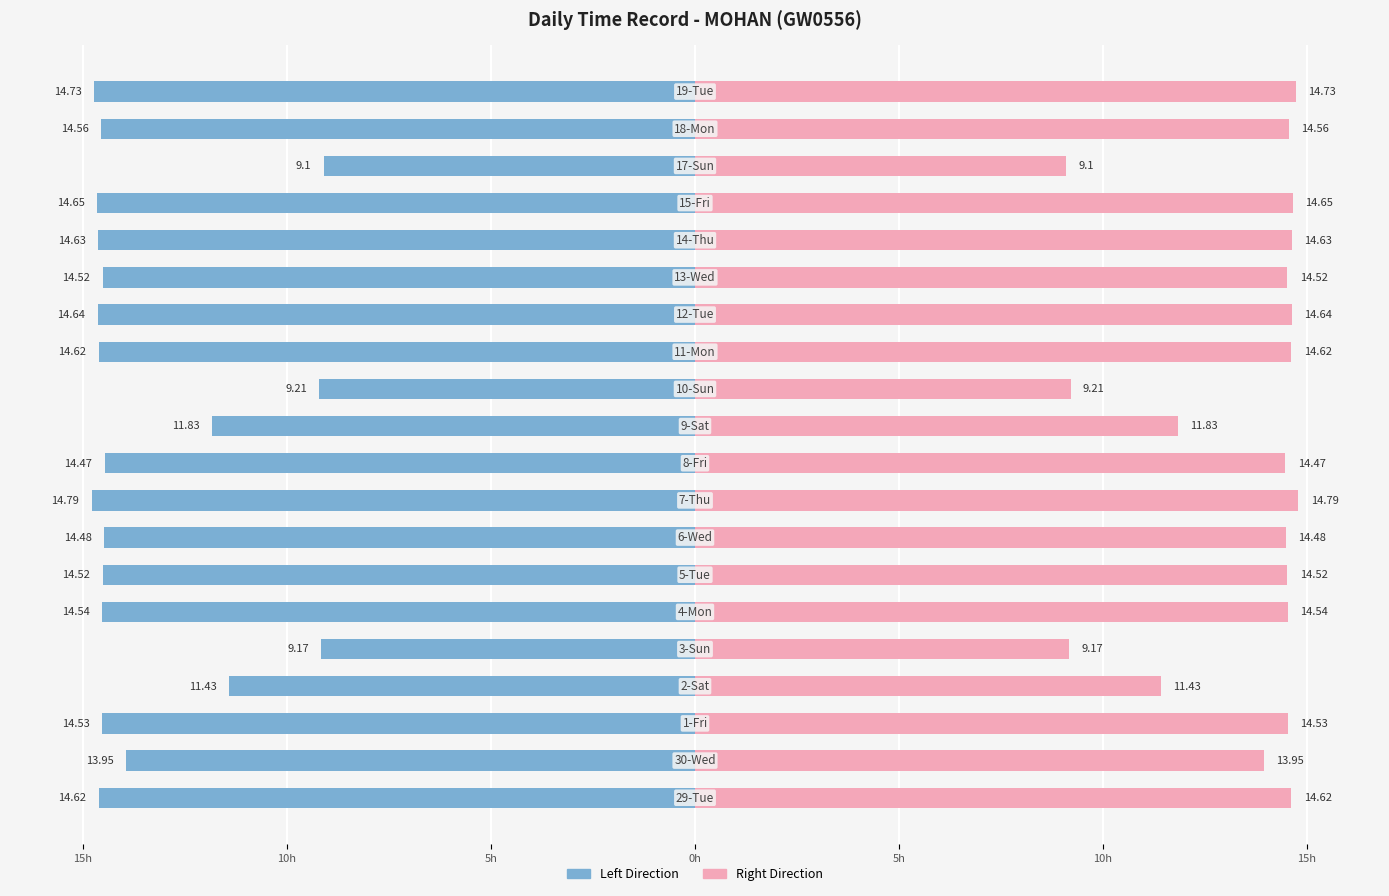

True or false: Hours Worked (Left) has a value of -24.1 at 15h.

False